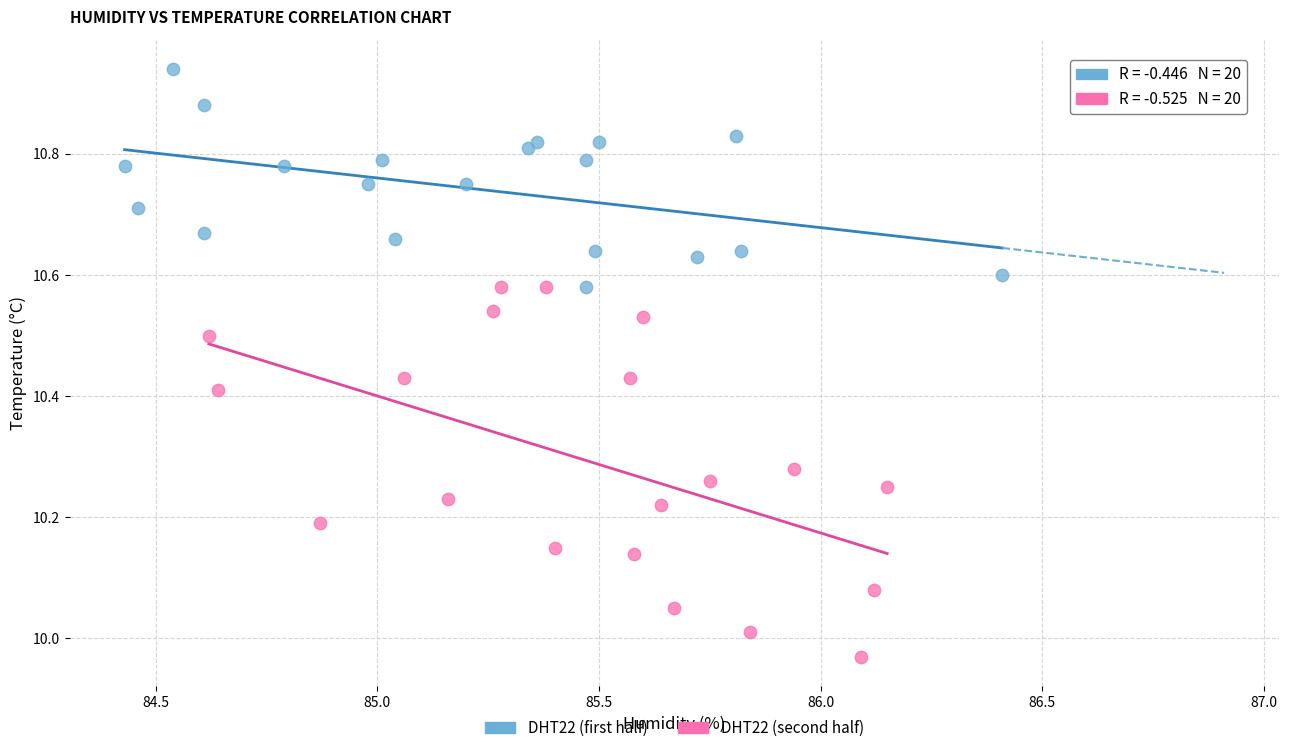

Which series has the widest spread of Y values?

DHT22 (second half)